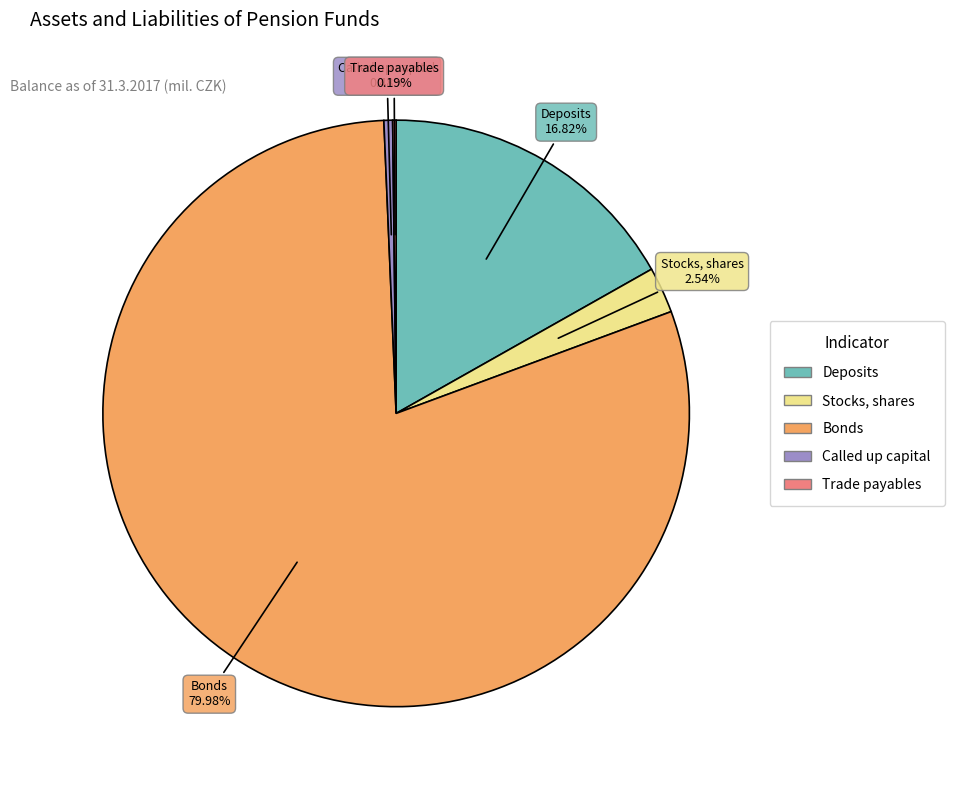

Do Bonds and Deposits together represent more than half of the pie?

Yes